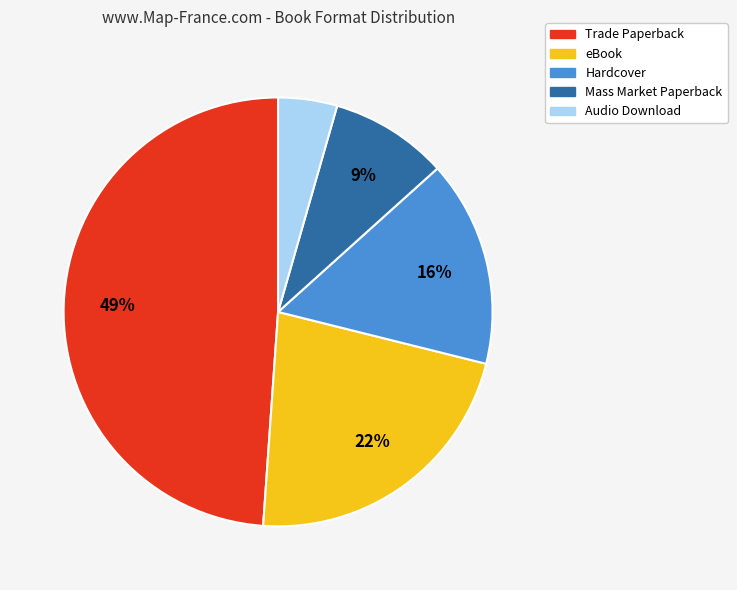

How many slices are in this pie chart?

5